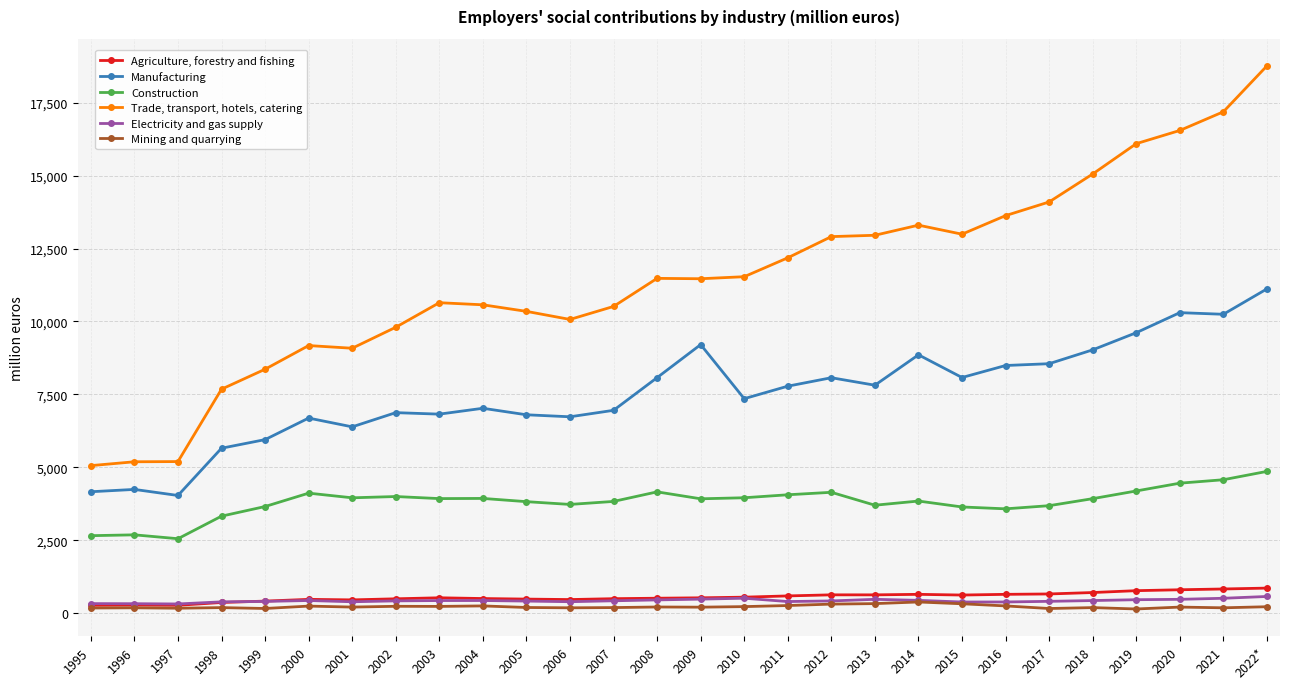

Is it true that Electricity and gas supply equals 568 at 2022*?

True